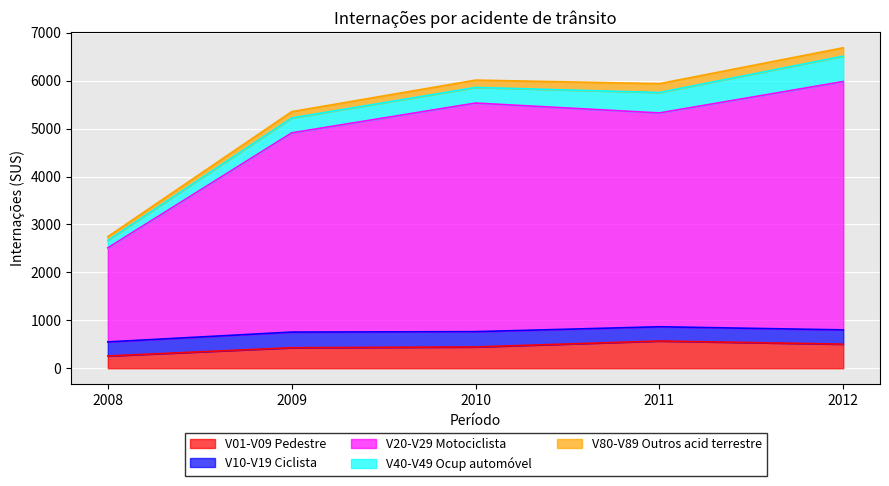

What are all the series names shown in the legend?

V01-V09 Pedestre, V10-V19 Ciclista, V20-V29 Motociclista, V40-V49 Ocup automóvel, V80-V89 Outros acid terrestre